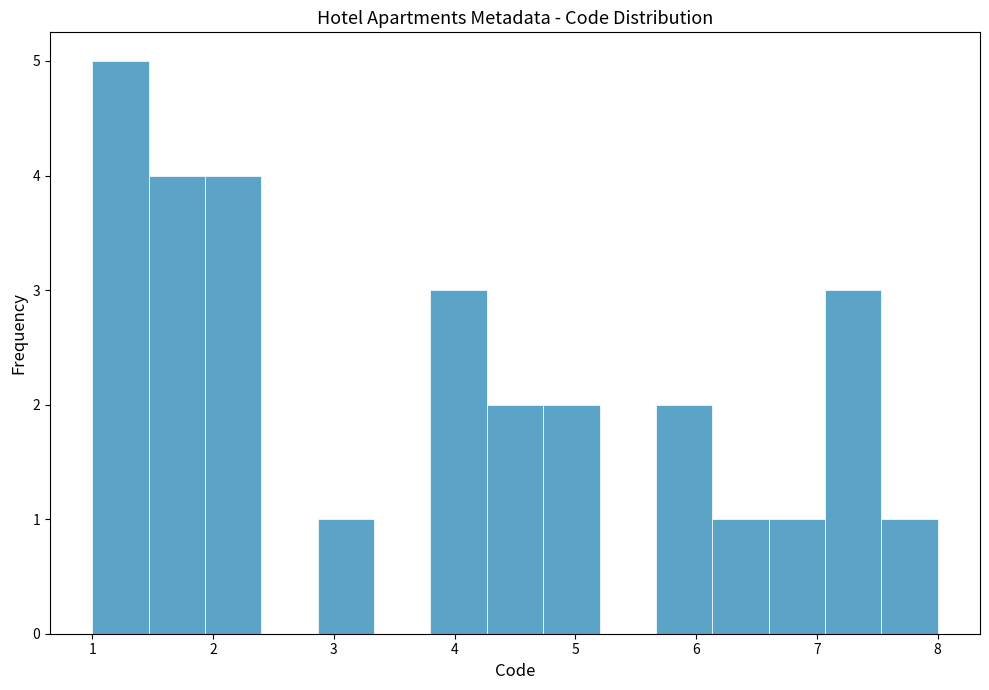

What is the height of the bar covering 5.7 to 6.1 on the x-axis? Neither the bar edges nor the heights are printed on the chart, so give them approximately, as read against the axes.

2